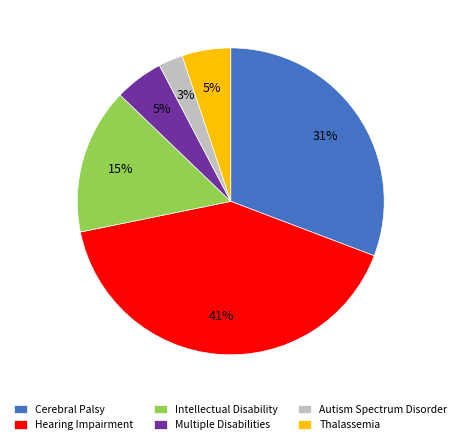

To the nearest percent, what is the average slice percentage?

17%